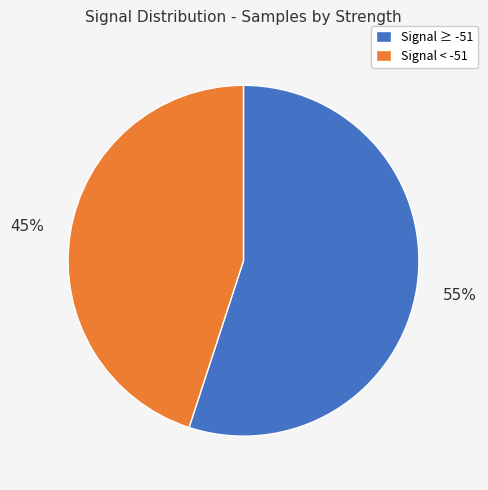

What is the ratio of the value at Signal < -51 to the value at Signal ≥ -51?

0.8